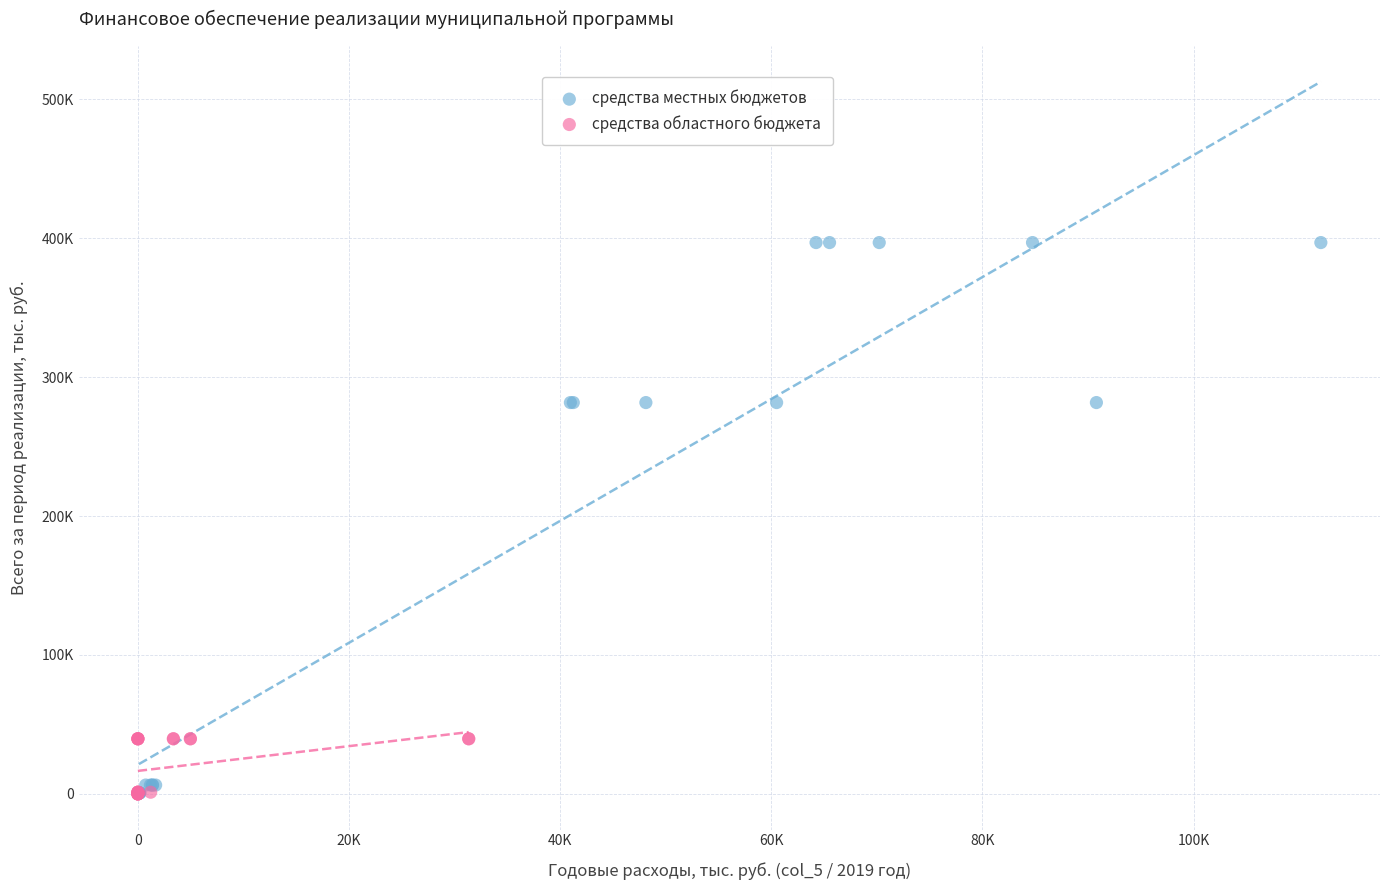

What are all the series names shown in the legend?

средства местных бюджетов, средства областного бюджета